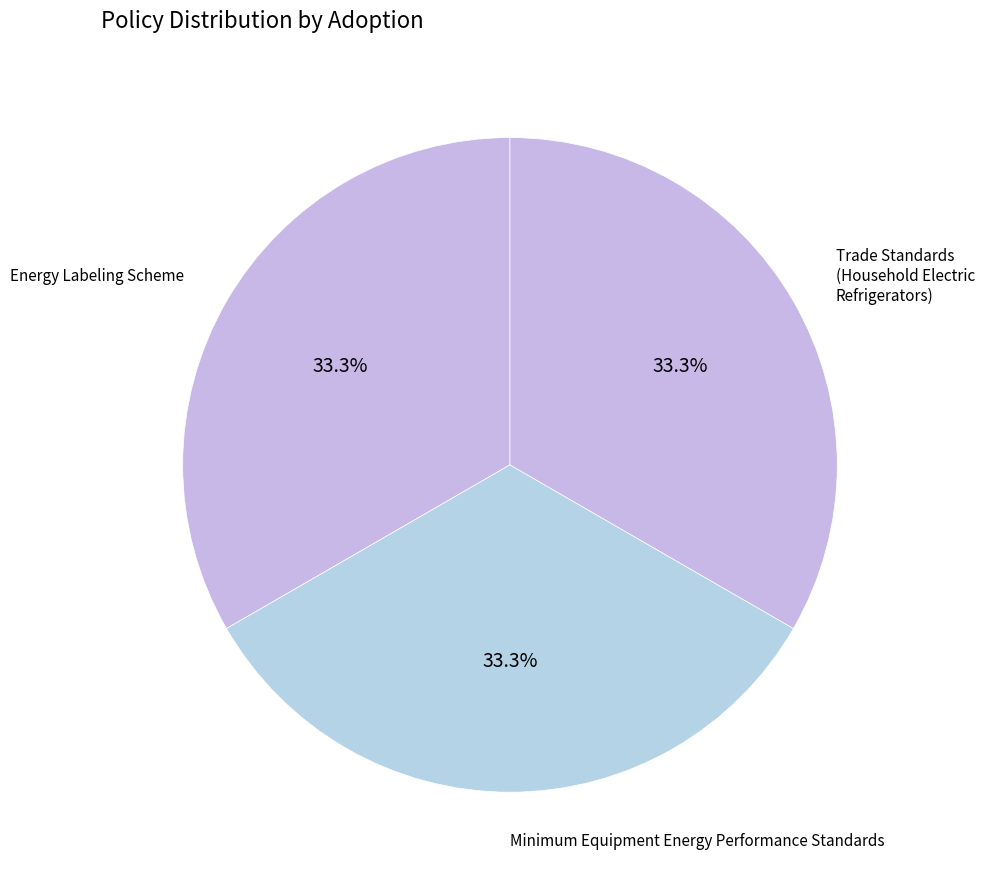

How many segments does this pie chart have?

3